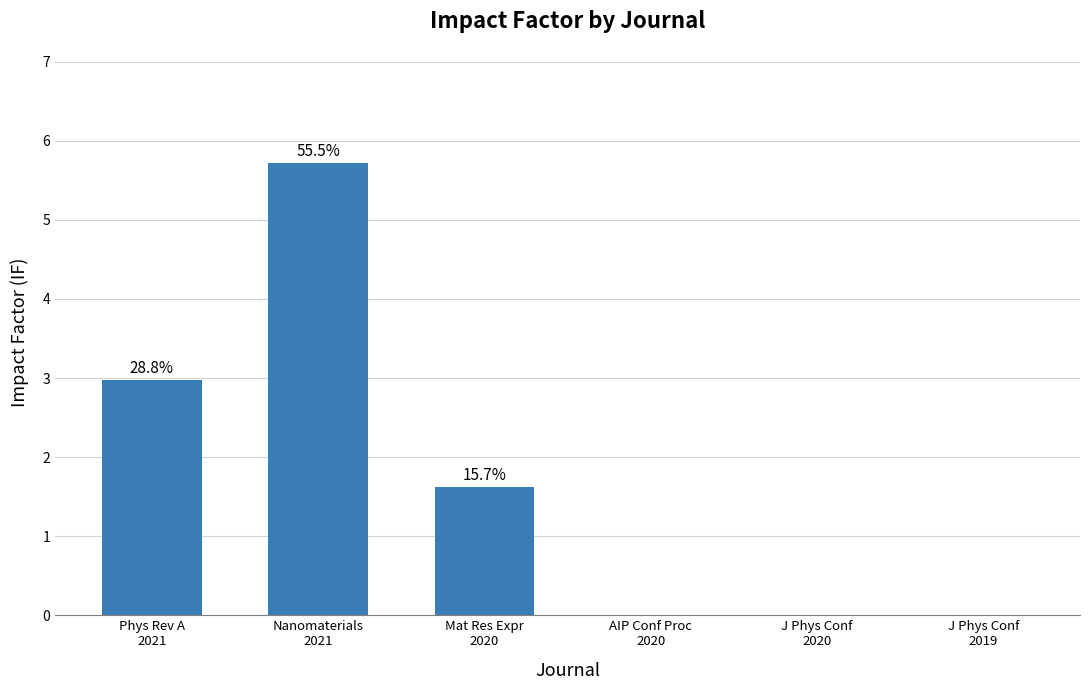

At which label is the value closest to 2?

Mat Res Expr
2020